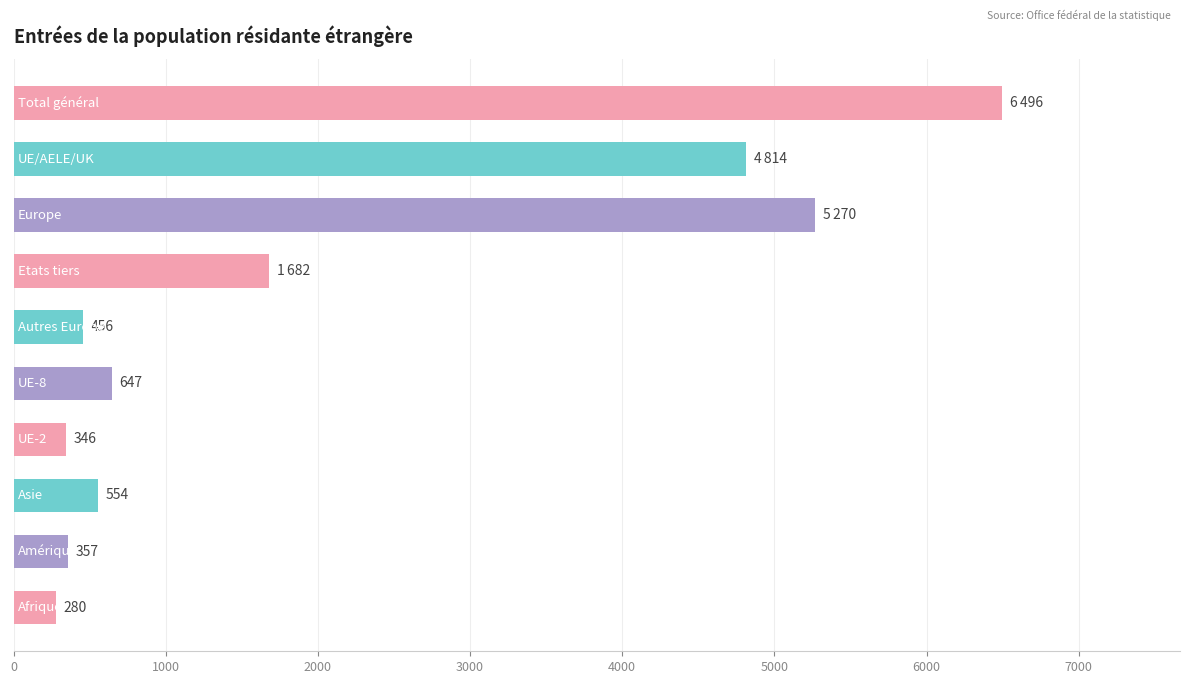

What is the sum of all values?

20902